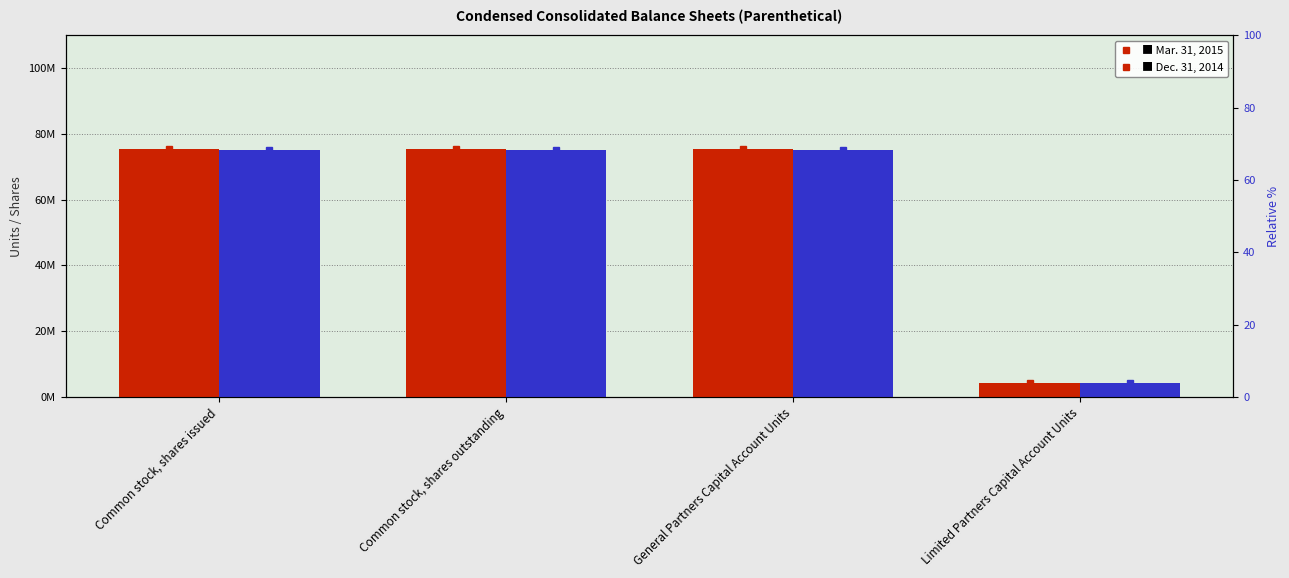

Which series has the largest total across all categories?

Mar. 31, 2015